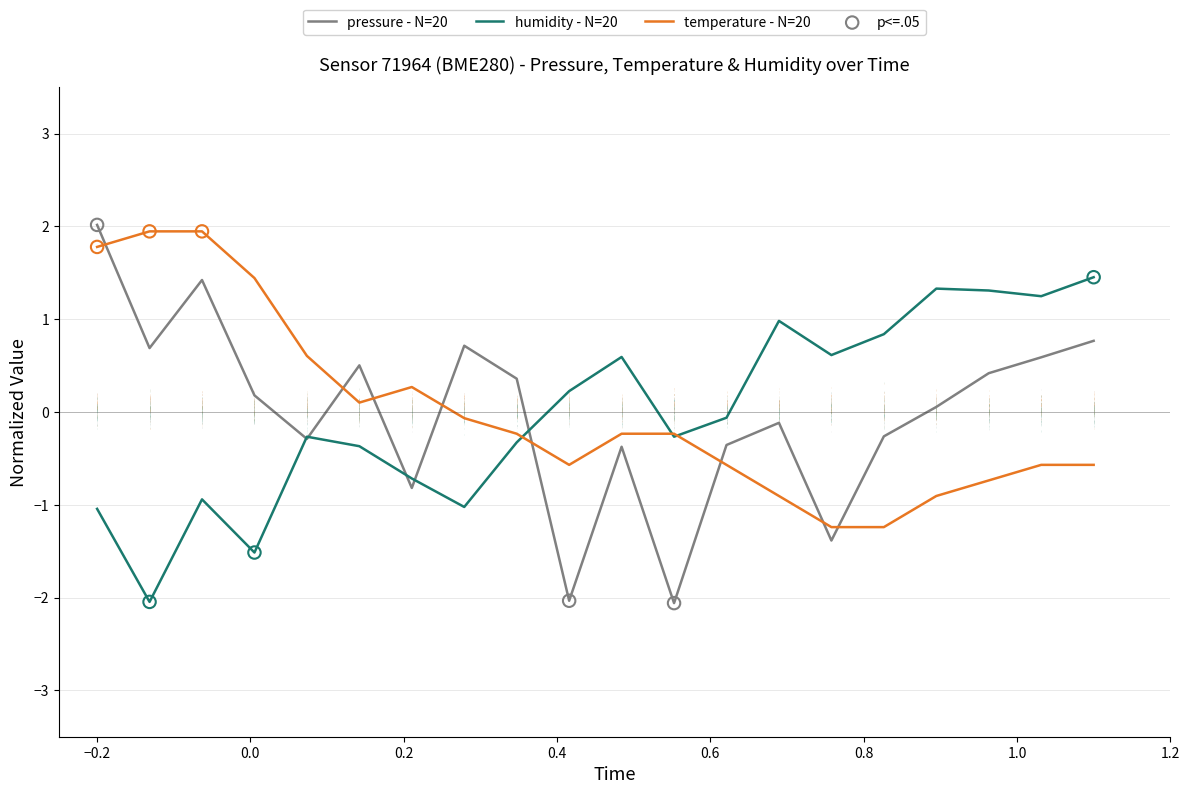

What is the smallest value displayed?

-2.1